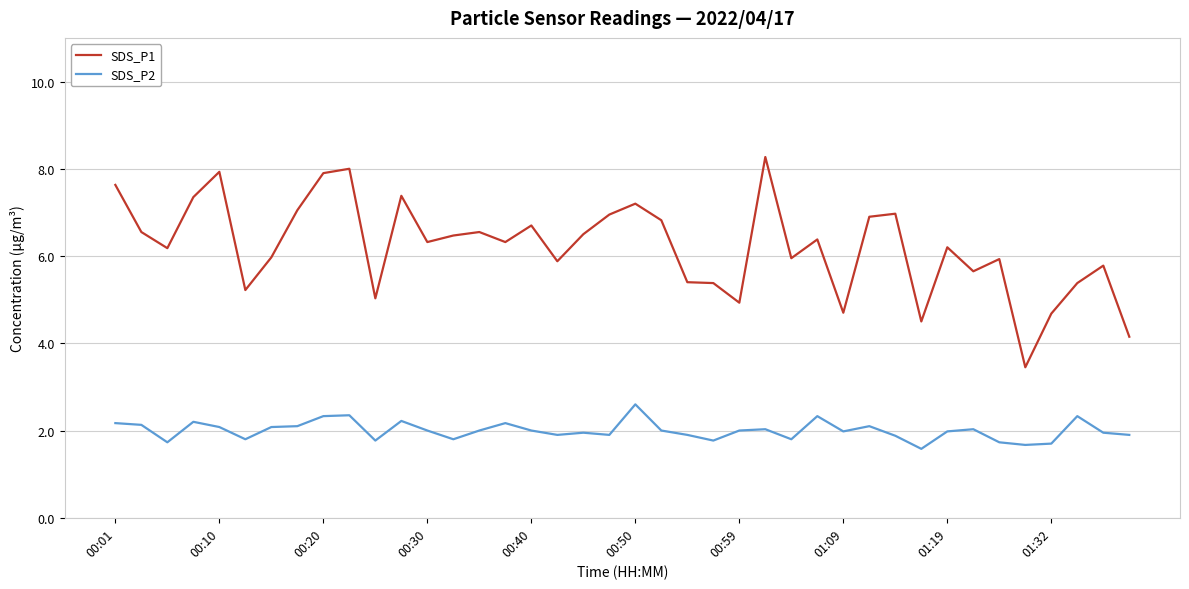

What is the maximum value for SDS_P2?

2.6